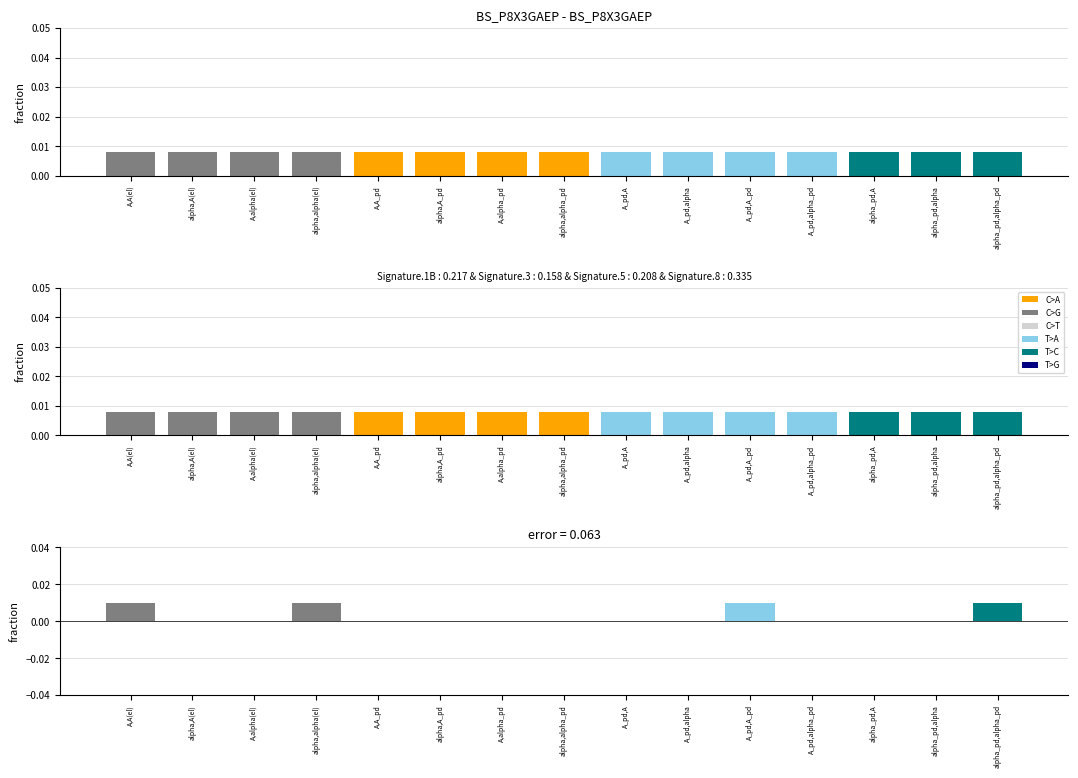

Reading left to right, extract all data points from this chart.

wa1_i_ctr: A,A(el)=0.0	alpha,A(el)=0.0	A,alpha(el)=0.0	alpha,alpha(el)=0.0	A,A_pd=0.0	alpha,A_pd=0.0	A,alpha_pd=0.0	alpha,alpha_pd=0.0	A_pd,A=0.0	A_pd,alpha=0.0	A_pd,A_pd=0.0	A_pd,alpha_pd=0.0	alpha_pd,A=0.0	alpha_pd,alpha=0.0	alpha_pd,alpha_pd=0.0
wa1_j_ctr: A,A(el)=0.0	alpha,A(el)=0.0	A,alpha(el)=0.0	alpha,alpha(el)=0.0	A,A_pd=0.0	alpha,A_pd=0.0	A,alpha_pd=0.0	alpha,alpha_pd=0.0	A_pd,A=0.0	A_pd,alpha=0.0	A_pd,A_pd=0.0	A_pd,alpha_pd=0.0	alpha_pd,A=0.0	alpha_pd,alpha=0.0	alpha_pd,alpha_pd=0.0
rho_ij (scaled): A,A(el)=0.0	alpha,A(el)=-0.0	A,alpha(el)=-0.0	alpha,alpha(el)=0.0	A,A_pd=0.0	alpha,A_pd=0.0	A,alpha_pd=0.0	alpha,alpha_pd=0.0	A_pd,A=0.0	A_pd,alpha=0.0	A_pd,A_pd=0.0	A_pd,alpha_pd=0.0	alpha_pd,A=0.0	alpha_pd,alpha=0.0	alpha_pd,alpha_pd=0.0